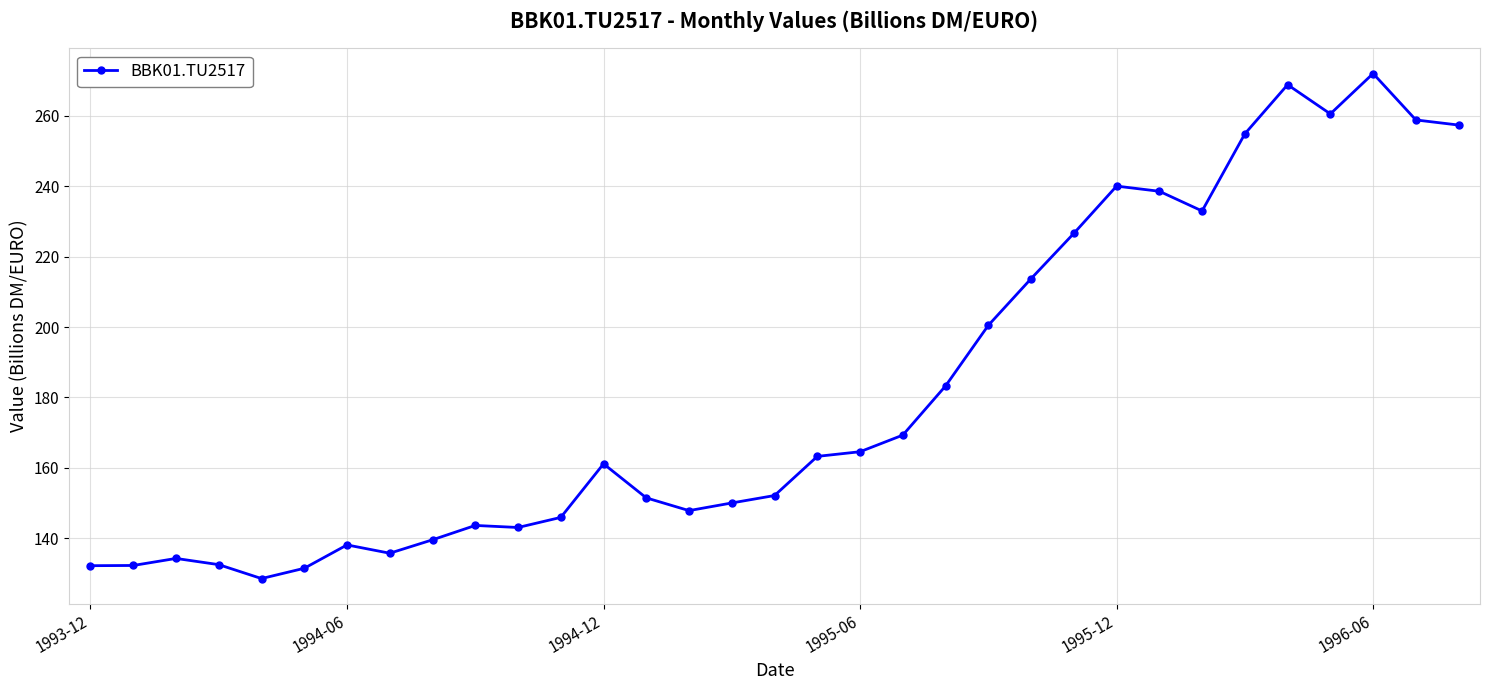

What is the value of the 22nd point from the left?

200.5